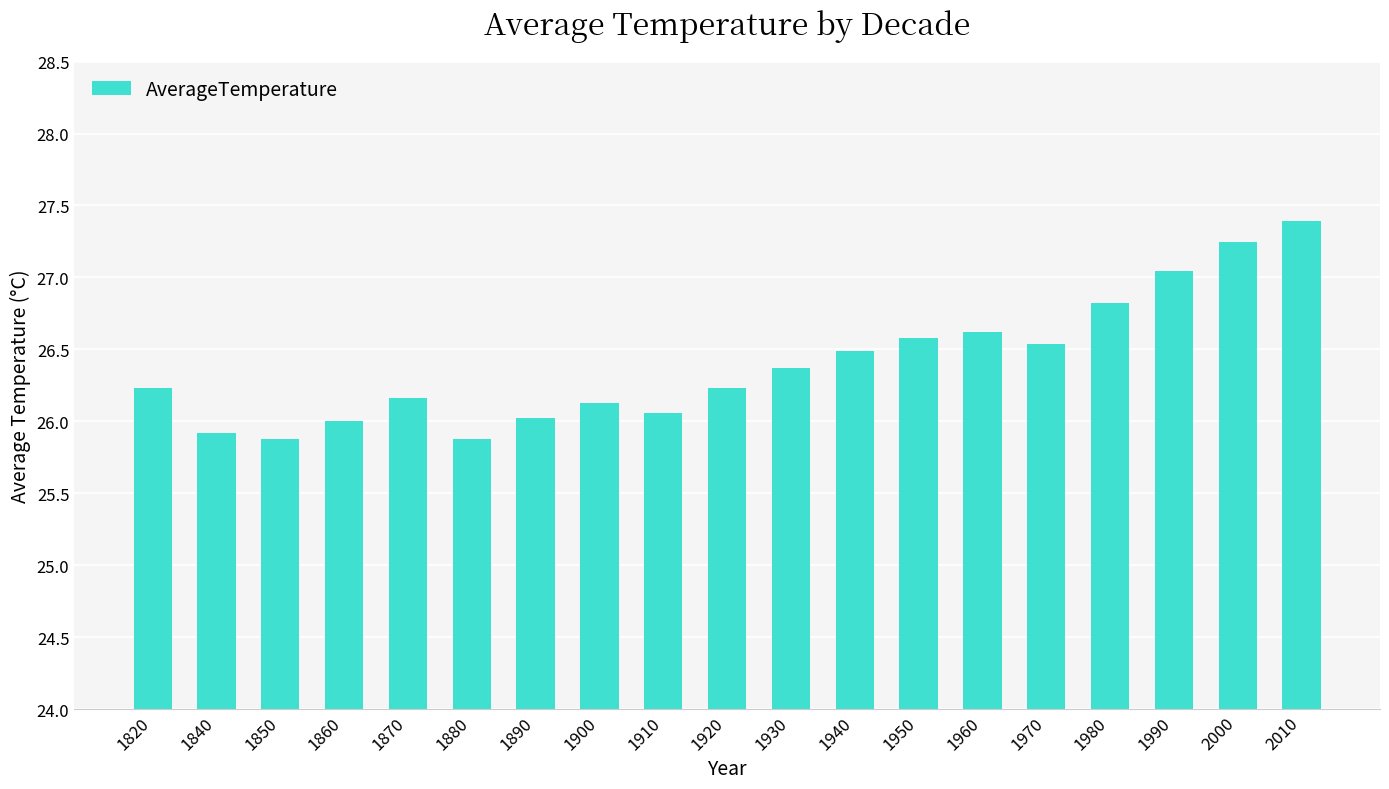

Is it true that the value at 1970 is 26.5?

True